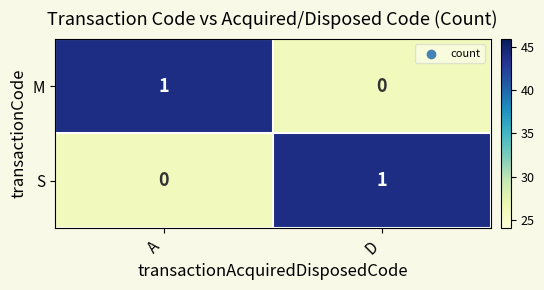

At which label is M closest to 0?

D